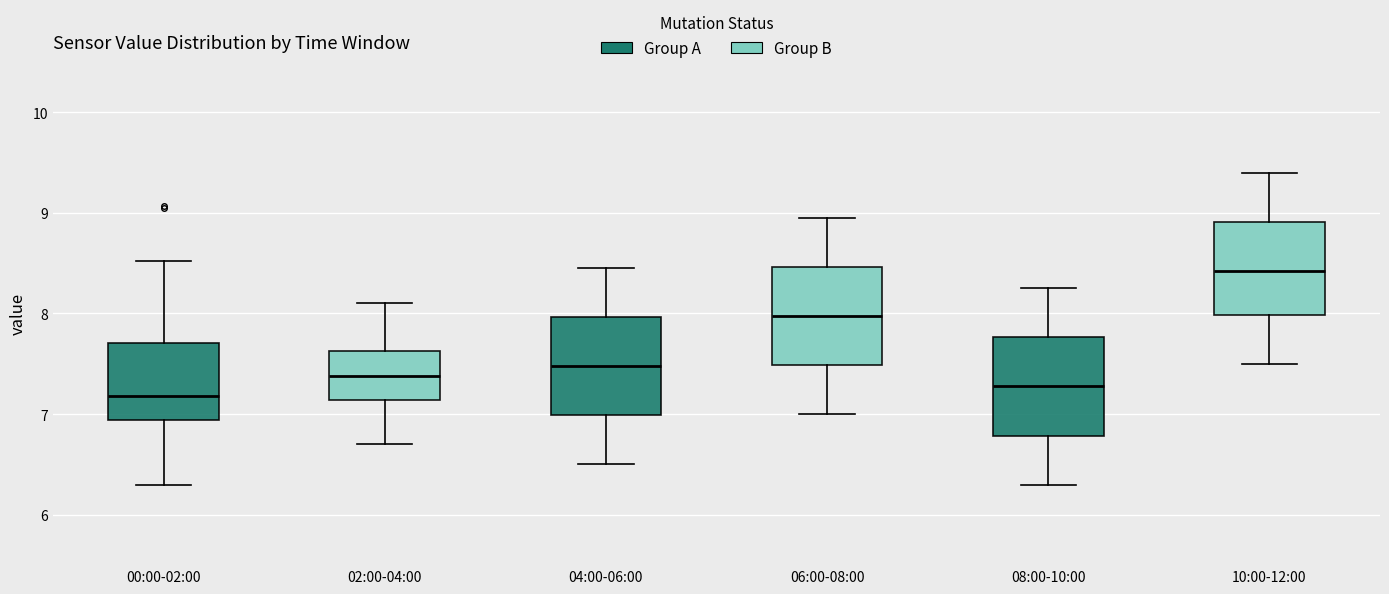

Which box's median line is the highest?

10:00-12:00